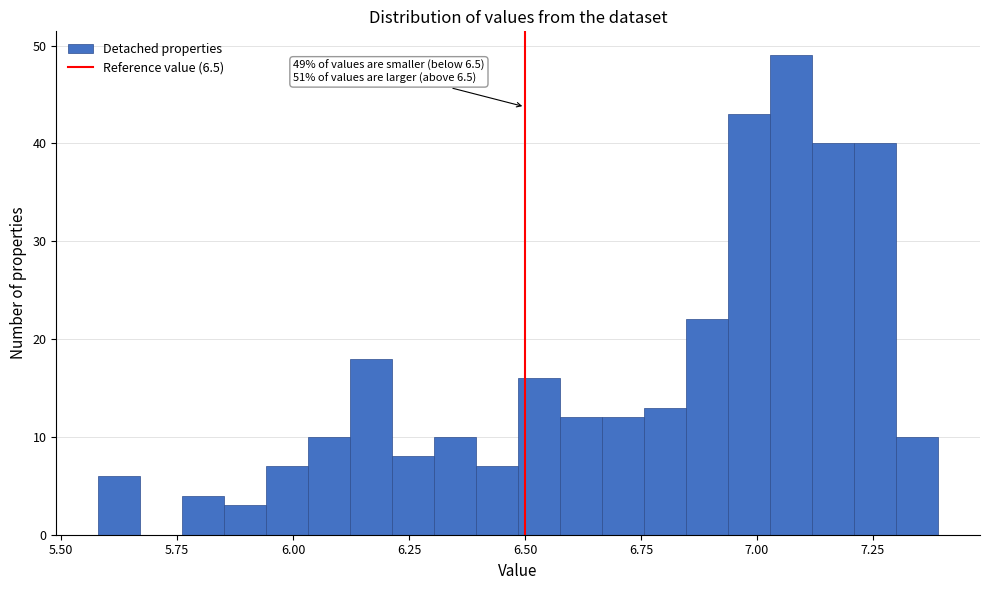

Read against the x-axis, roughly where is the centre of the tallest bar?

7.05